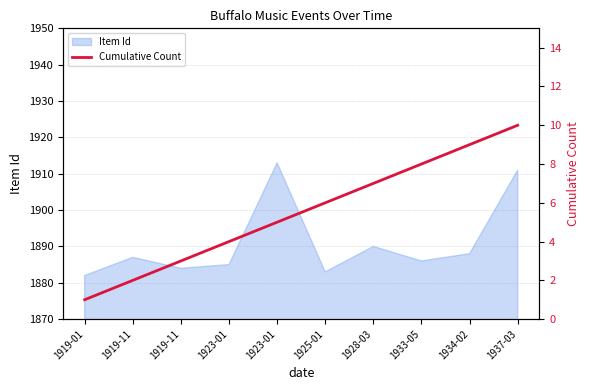

List the labels in order of value, largest first.

1937-03, 1934-02, 1933-05, 1928-03, 1925-01, 1923-01, 1923-01, 1919-11, 1919-11, 1919-01